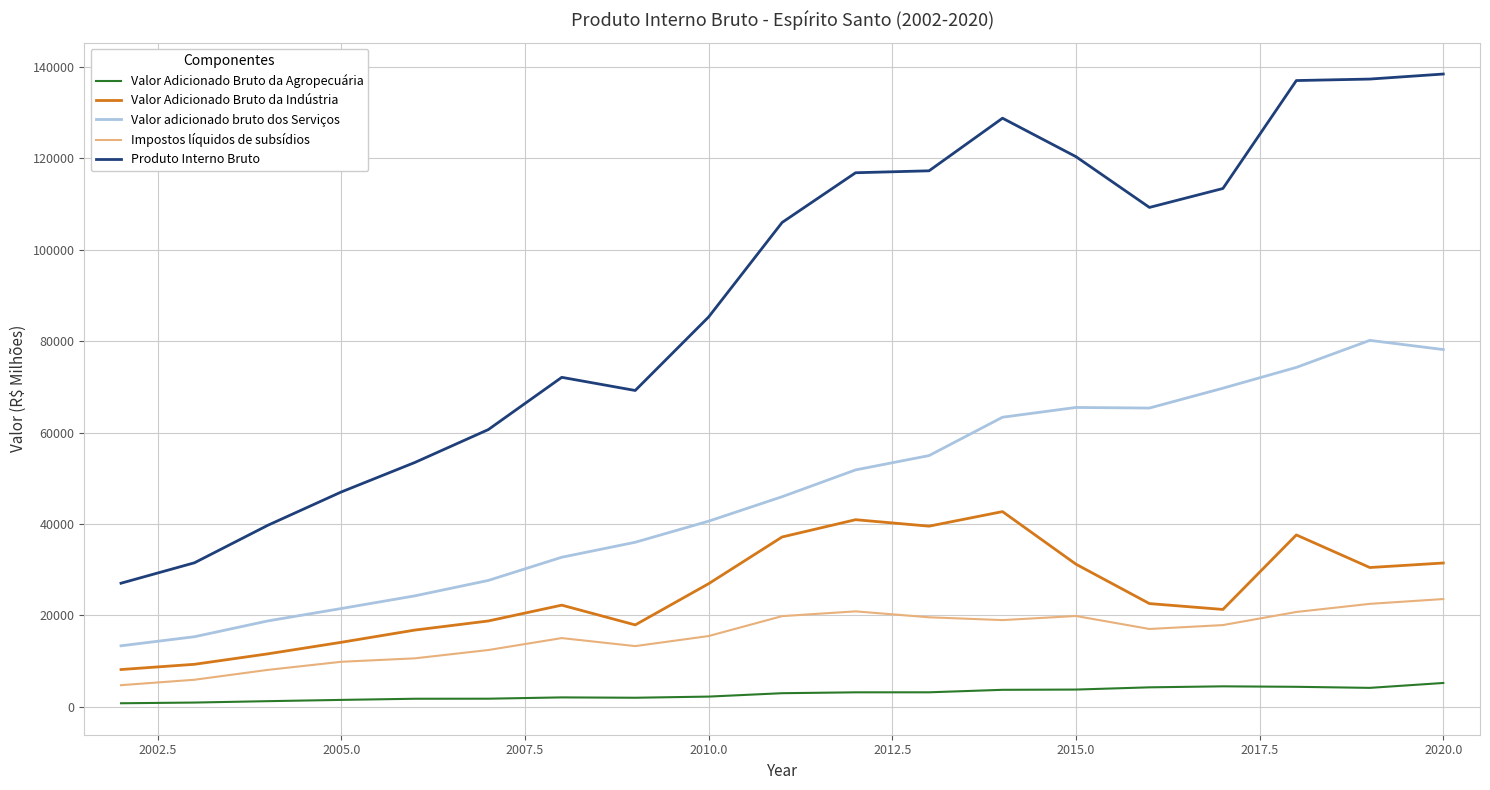

What are all the series names shown in the legend?

Valor Adicionado Bruto da Agropecuária, Valor Adicionado Bruto da Indústria, Valor adicionado bruto dos Serviços, Impostos líquidos de subsídios, Produto Interno Bruto